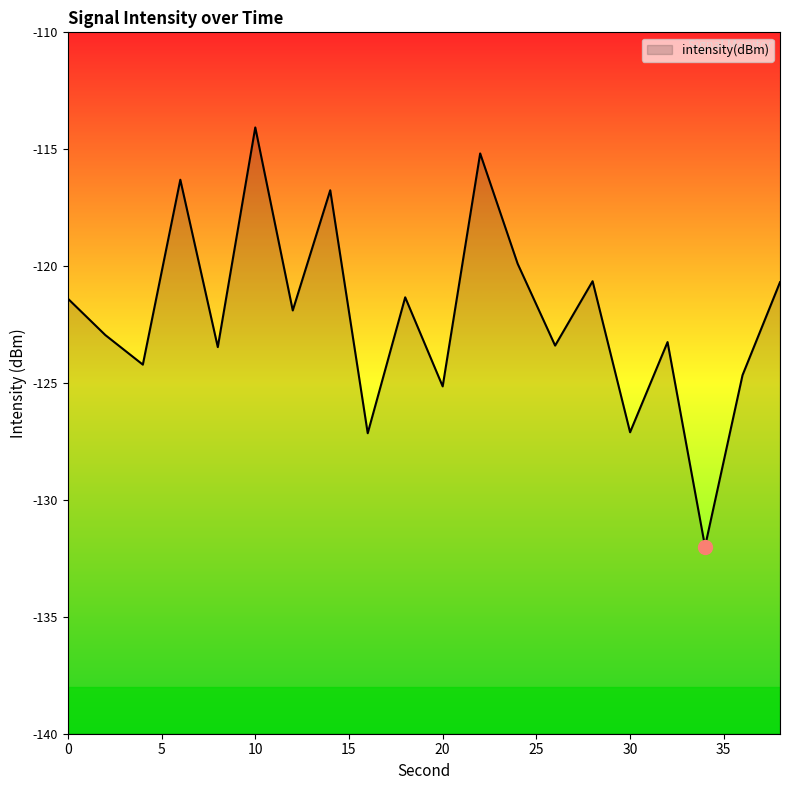

How many lines are shown in the chart?

1